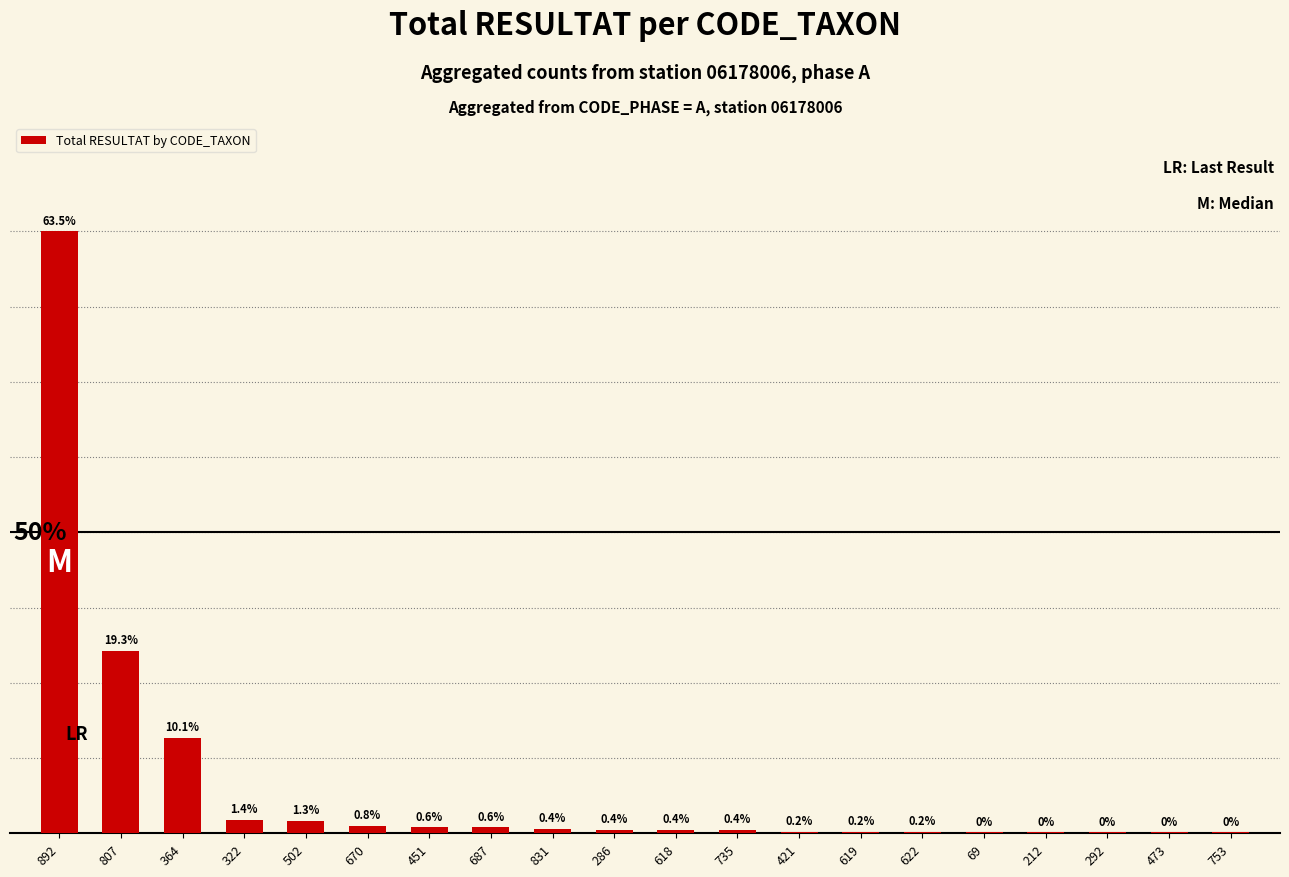

List the labels in order of value, largest first.

892, 807, 364, 322, 502, 670, 451, 687, 831, 286, 618, 735, 421, 619, 622, 69, 212, 292, 473, 753